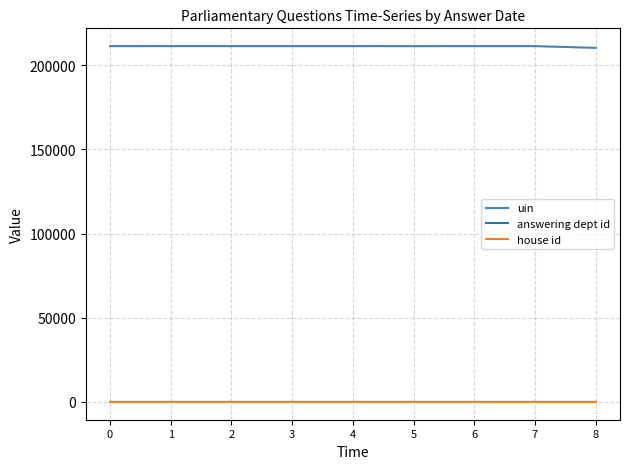

True or false: uin and house id intersect in this chart.

False